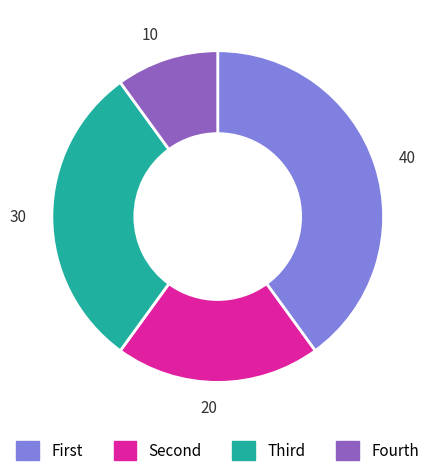

Does any single category account for the majority?

No